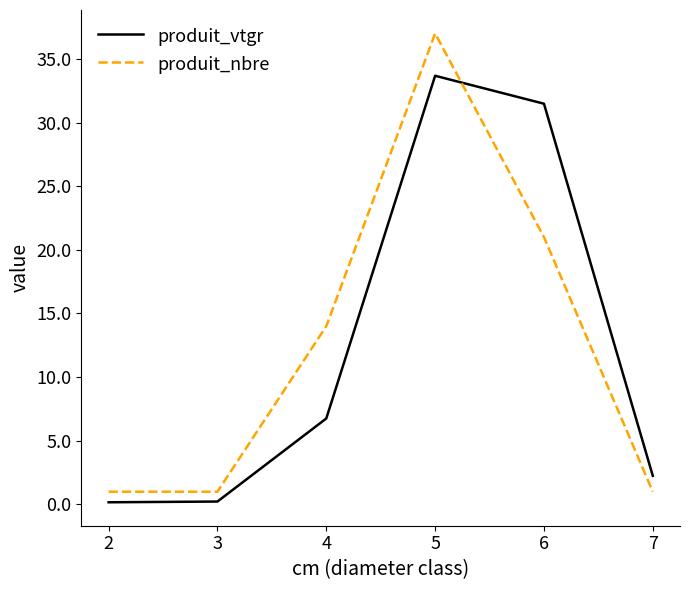

Where is the first local maximum for produit_nbre?

5